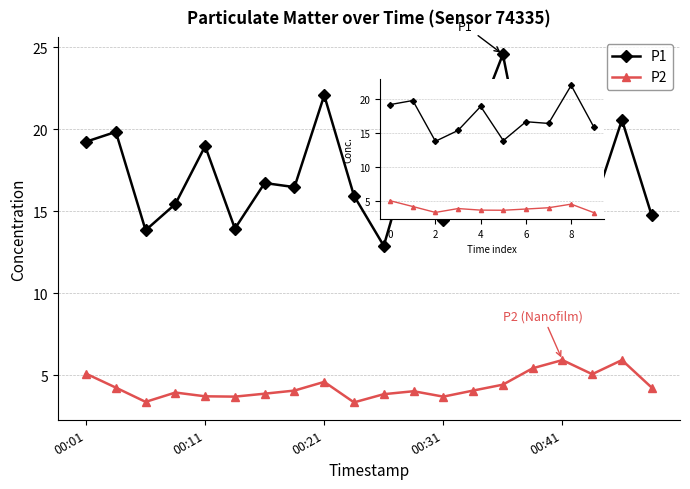

What is the minimum value shown in the chart?

3.4